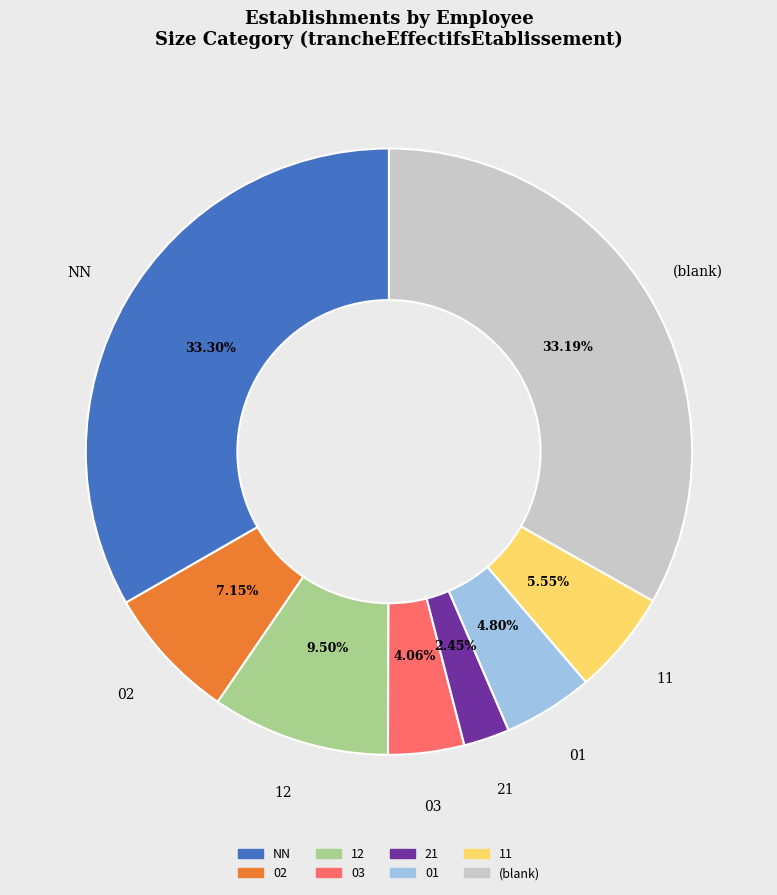

Is there any slice that represents more than half of the pie?

No